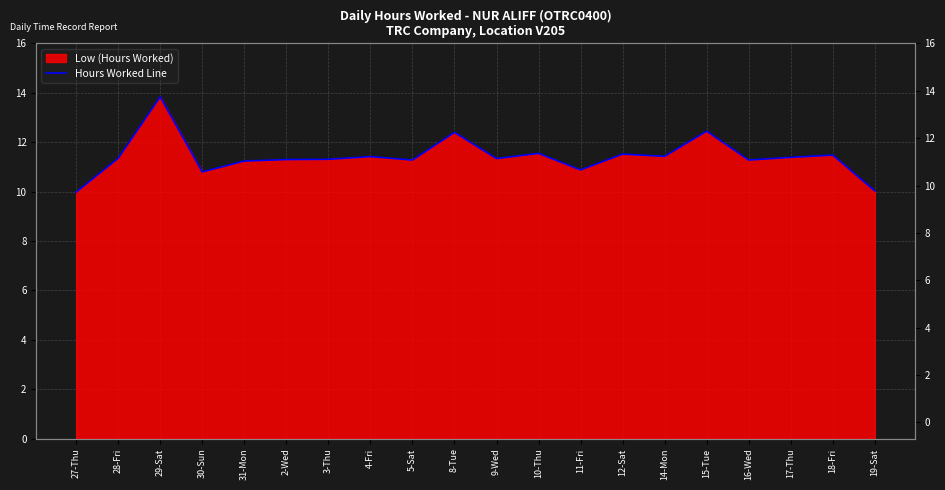

Rank the categories by value from highest to lowest.

29-Sat, 15-Tue, 8-Tue, 10-Thu, 12-Sat, 18-Fri, 14-Mon, 4-Fri, 17-Thu, 28-Fri, 9-Wed, 3-Thu, 2-Wed, 5-Sat, 16-Wed, 31-Mon, 11-Fri, 30-Sun, 19-Sat, 27-Thu